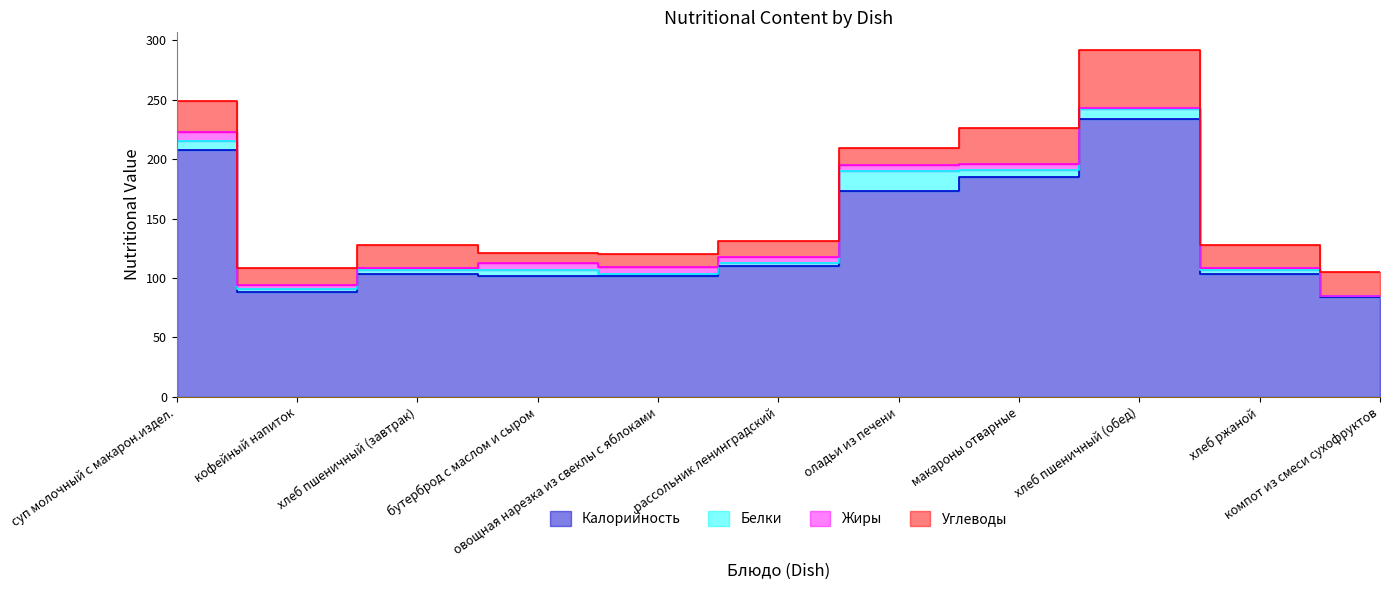

What is the label of the 6th point from the left?

рассольник ленинградский